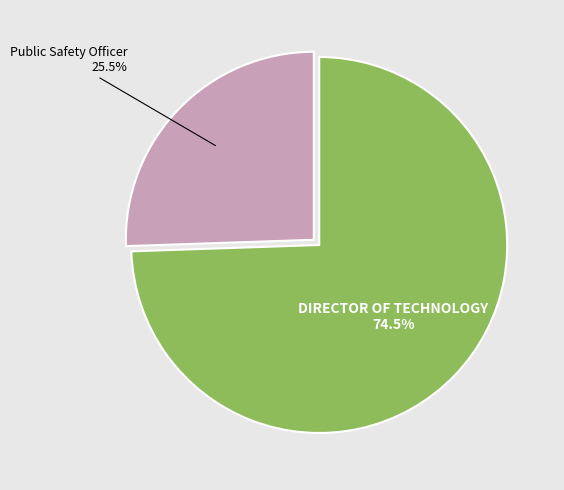

Is there any slice that represents more than half of the pie?

Yes